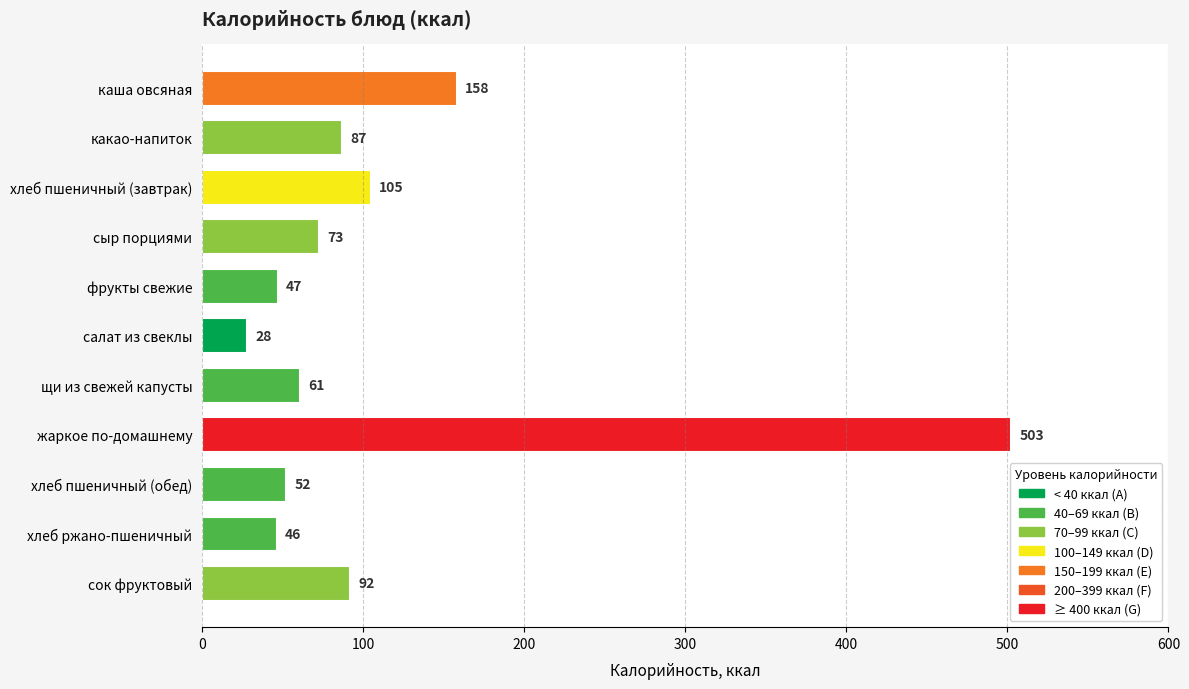

What is the label of the 8th bar from the top?

жаркое по-домашнему